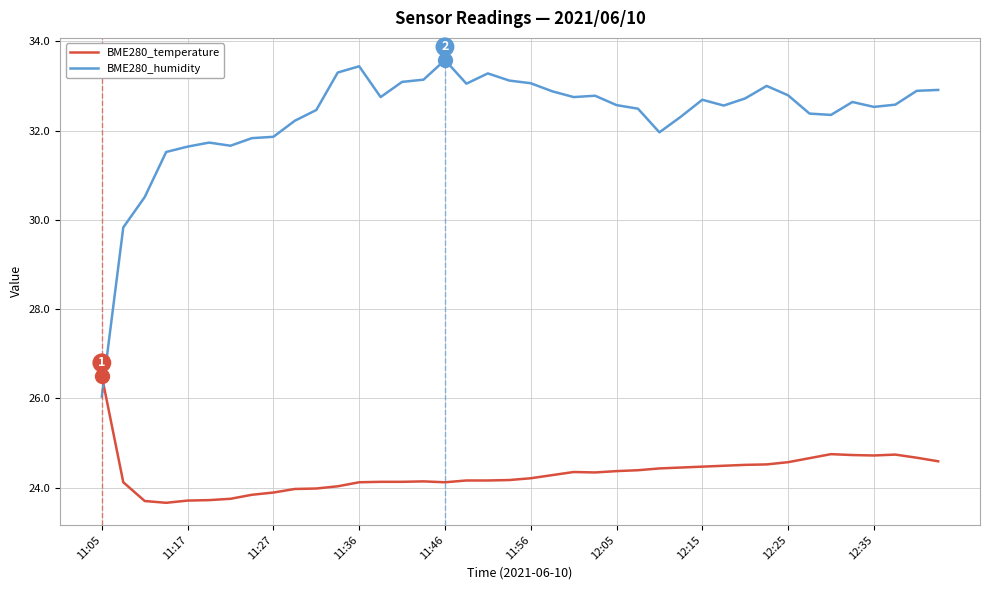

Which series has the largest total across all categories?

BME280_humidity